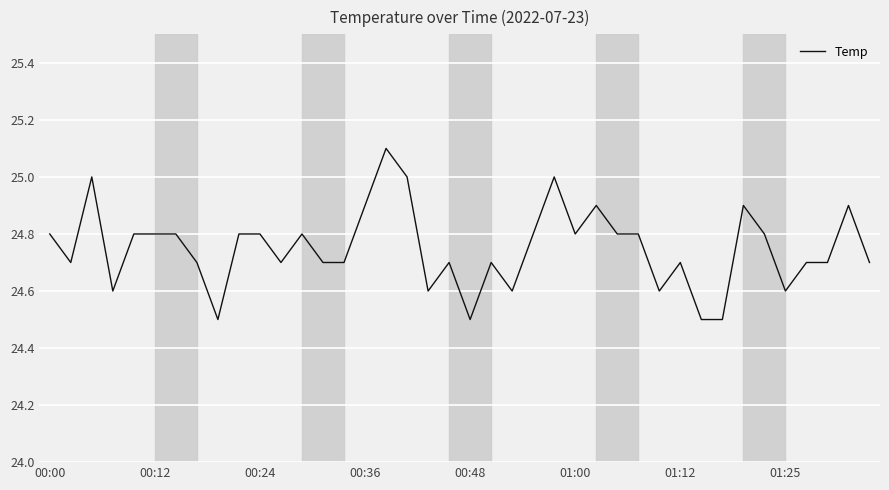

Reading right to left, extract all data points from this chart.

24.7	24.9	24.7	24.7	24.6	24.8	24.9	24.5	24.5	24.7	24.6	24.8	24.8	24.9	24.8	25.0	24.8	24.6	24.7	24.5	24.7	24.6	25.0	25.1	24.9	24.7	24.7	24.8	24.7	24.8	24.8	24.5	24.7	24.8	24.8	24.8	24.6	25.0	24.7	24.8